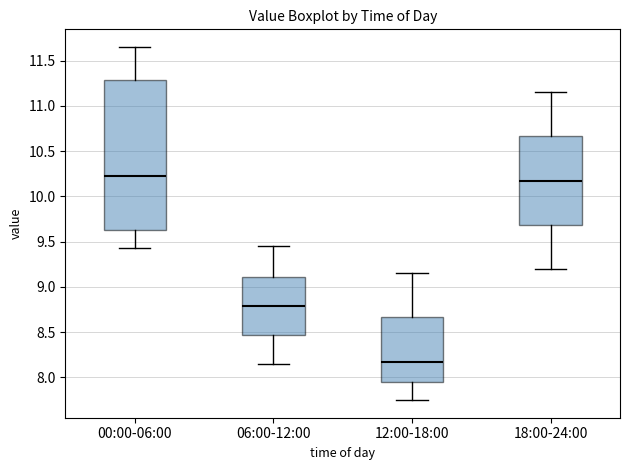

Reading left to right, transcribe this box plot: for each box, give where its median line is, the range the box spans, and where its two whiskers end, as read against the y-axis. The values are not printed on the chart, so give them approximately, as read against the axis.

00:00-06:00: median 10.20, box 9.65 to 11.30, whiskers 9.45 to 11.65
06:00-12:00: median 8.80, box 8.45 to 9.10, whiskers 8.15 to 9.45
12:00-18:00: median 8.20, box 7.95 to 8.65, whiskers 7.75 to 9.15
18:00-24:00: median 10.20, box 9.70 to 10.65, whiskers 9.20 to 11.15